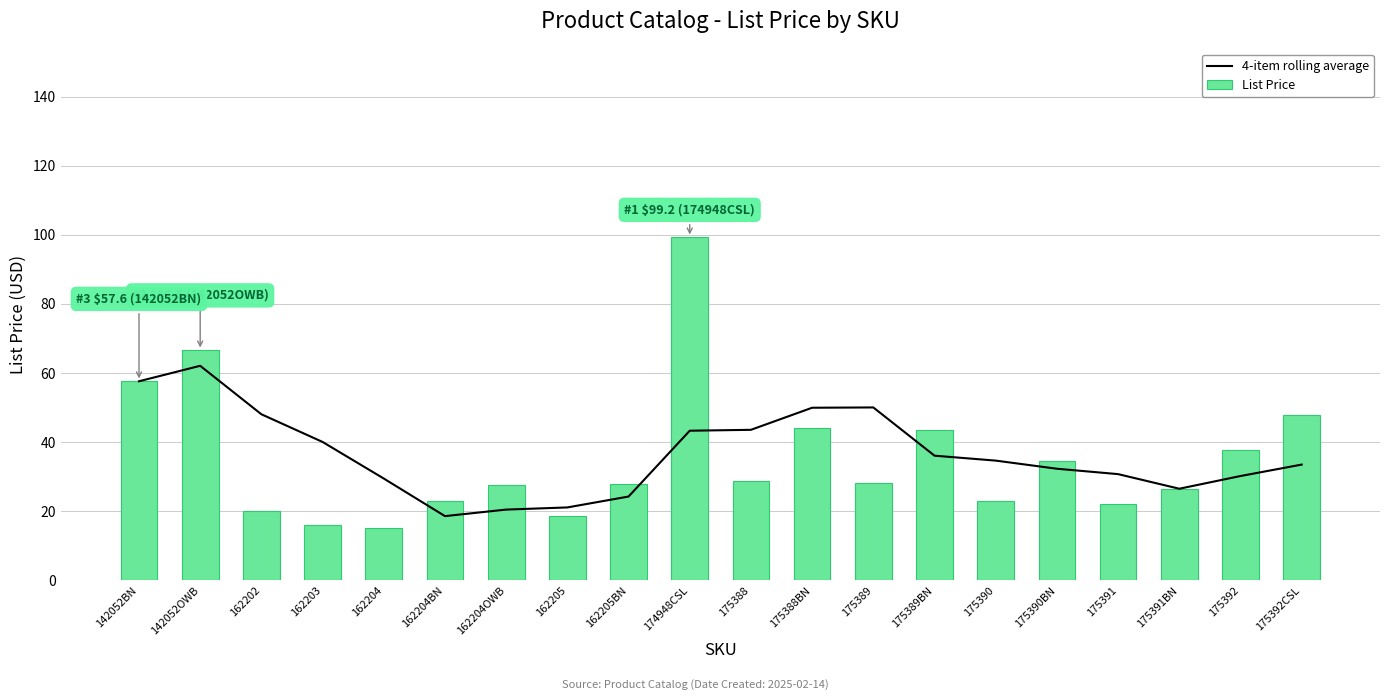

Rank the categories by 4-item rolling average value from highest to lowest.

142052OWB, 142052BN, 175389, 175388BN, 162202, 175388, 174948CSL, 162203, 175389BN, 175390, 175392CSL, 175390BN, 175391, 175392, 162204, 175391BN, 162205BN, 162205, 162204OWB, 162204BN